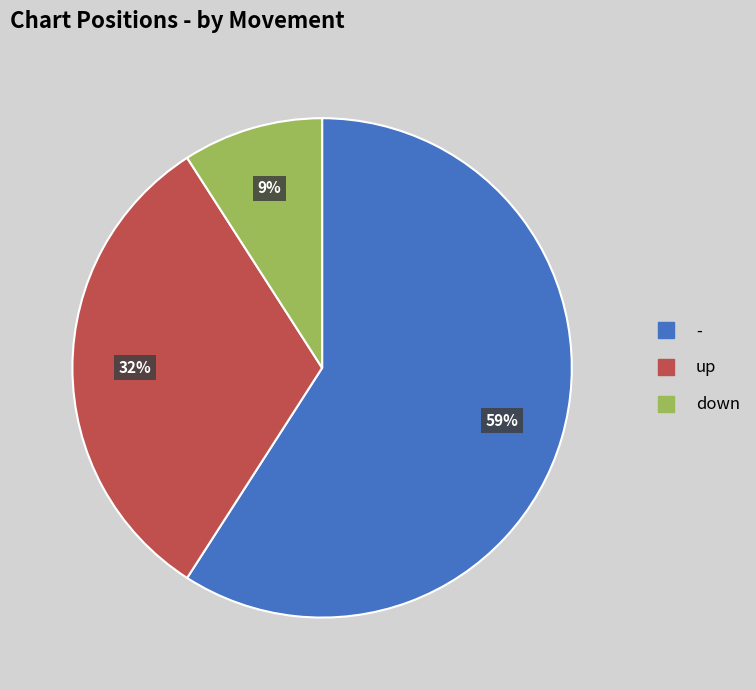

How many slices are in this pie chart?

3